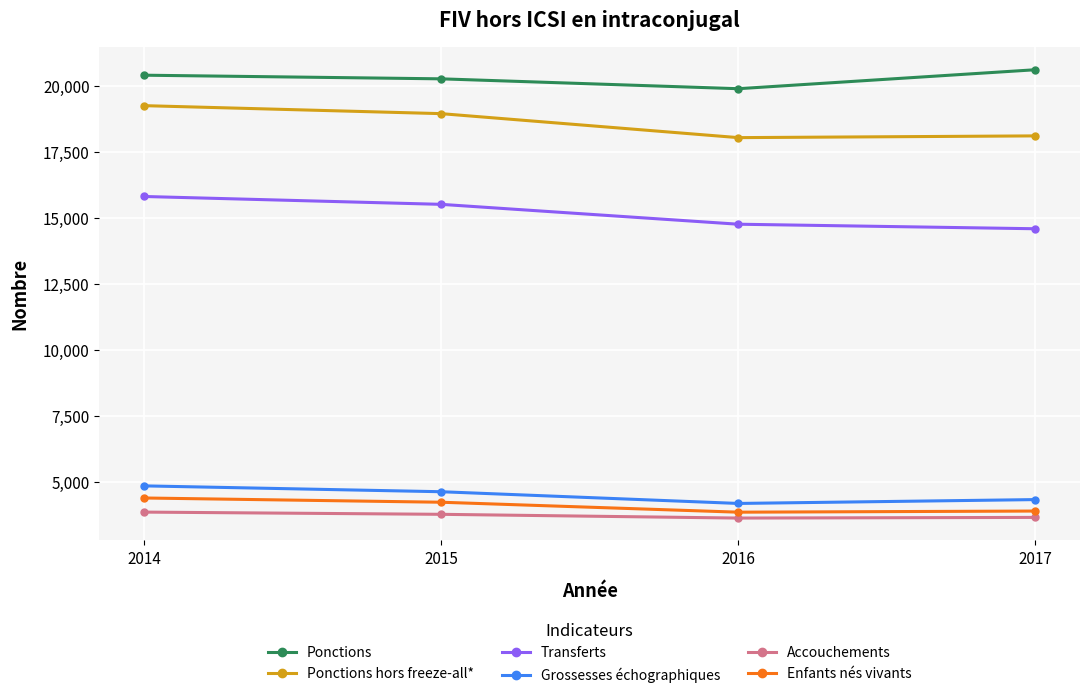

What is the minimum value shown in the chart?

3643